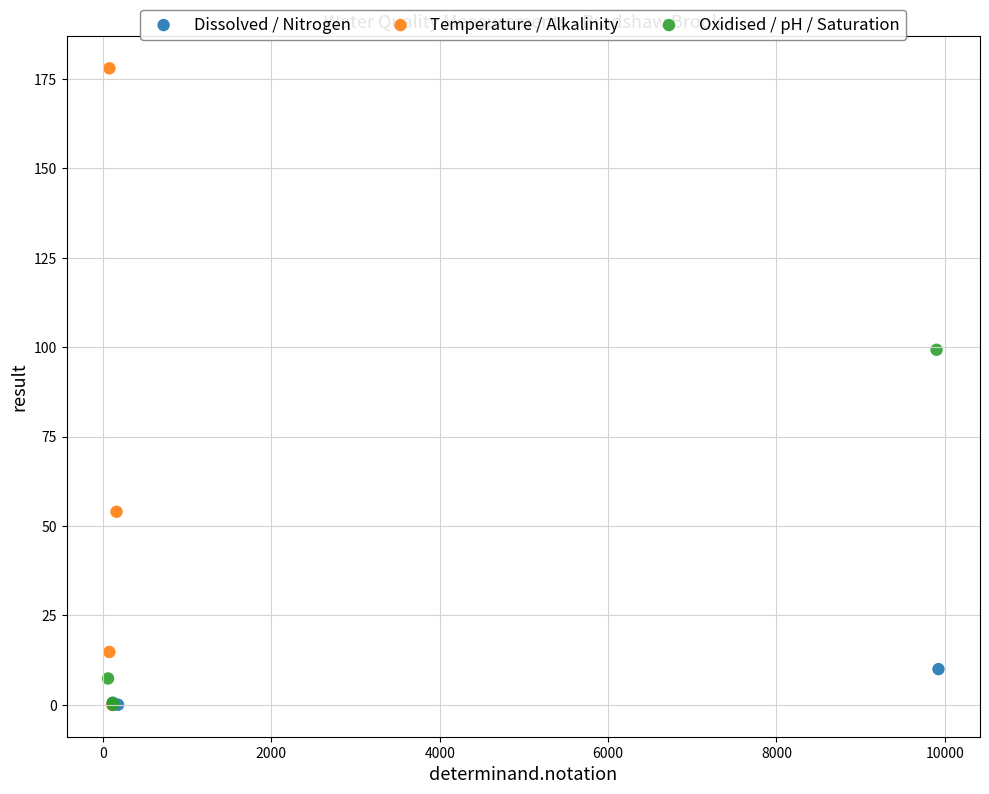

What are all the series names shown in the legend?

Dissolved / Nitrogen, Temperature / Alkalinity, Oxidised / pH / Saturation